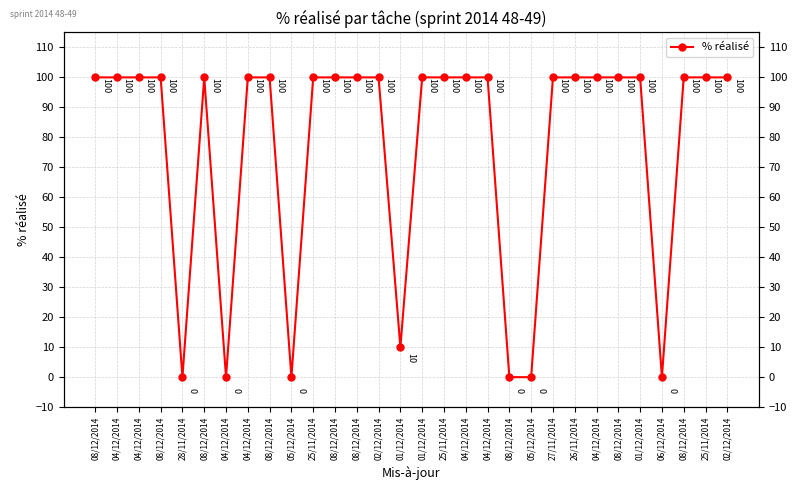

What is the change in value from 05/12/2014 to 08/12/2014?

+100